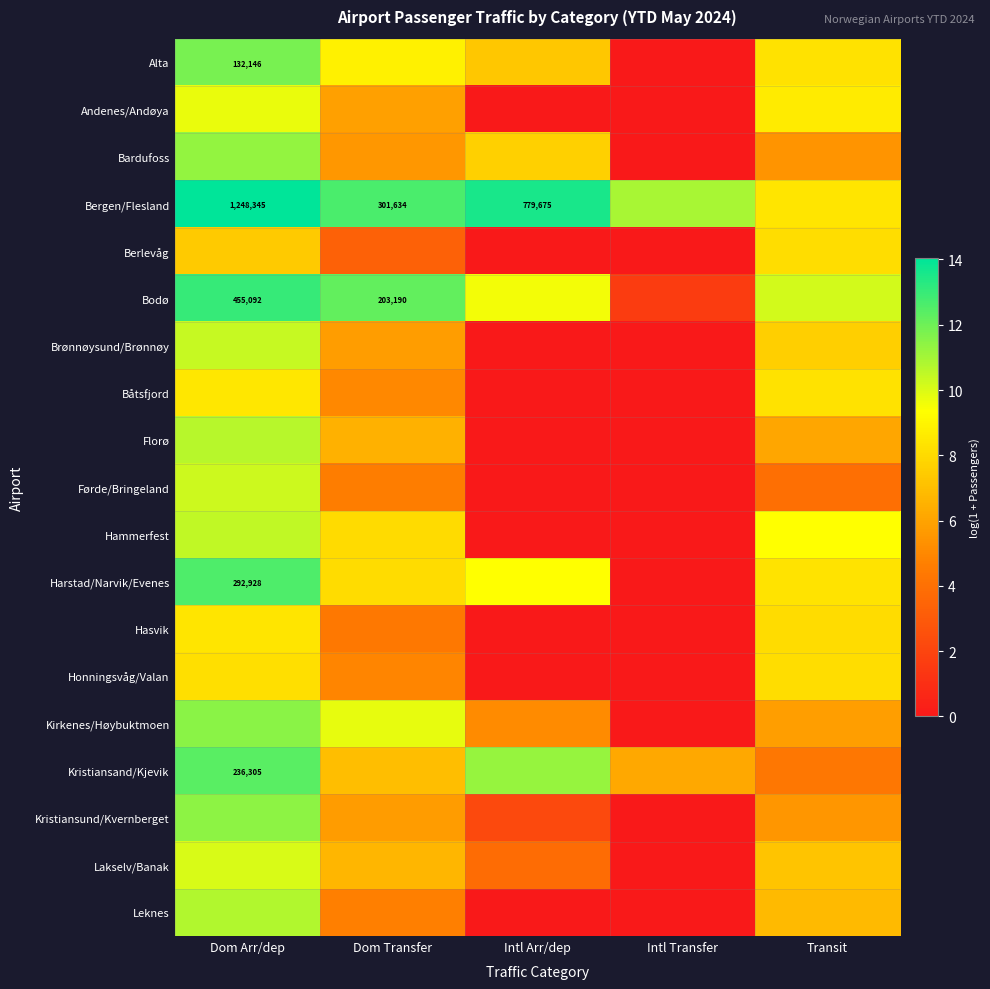

At which category is the sum across all series the highest?

Dom Arr/dep